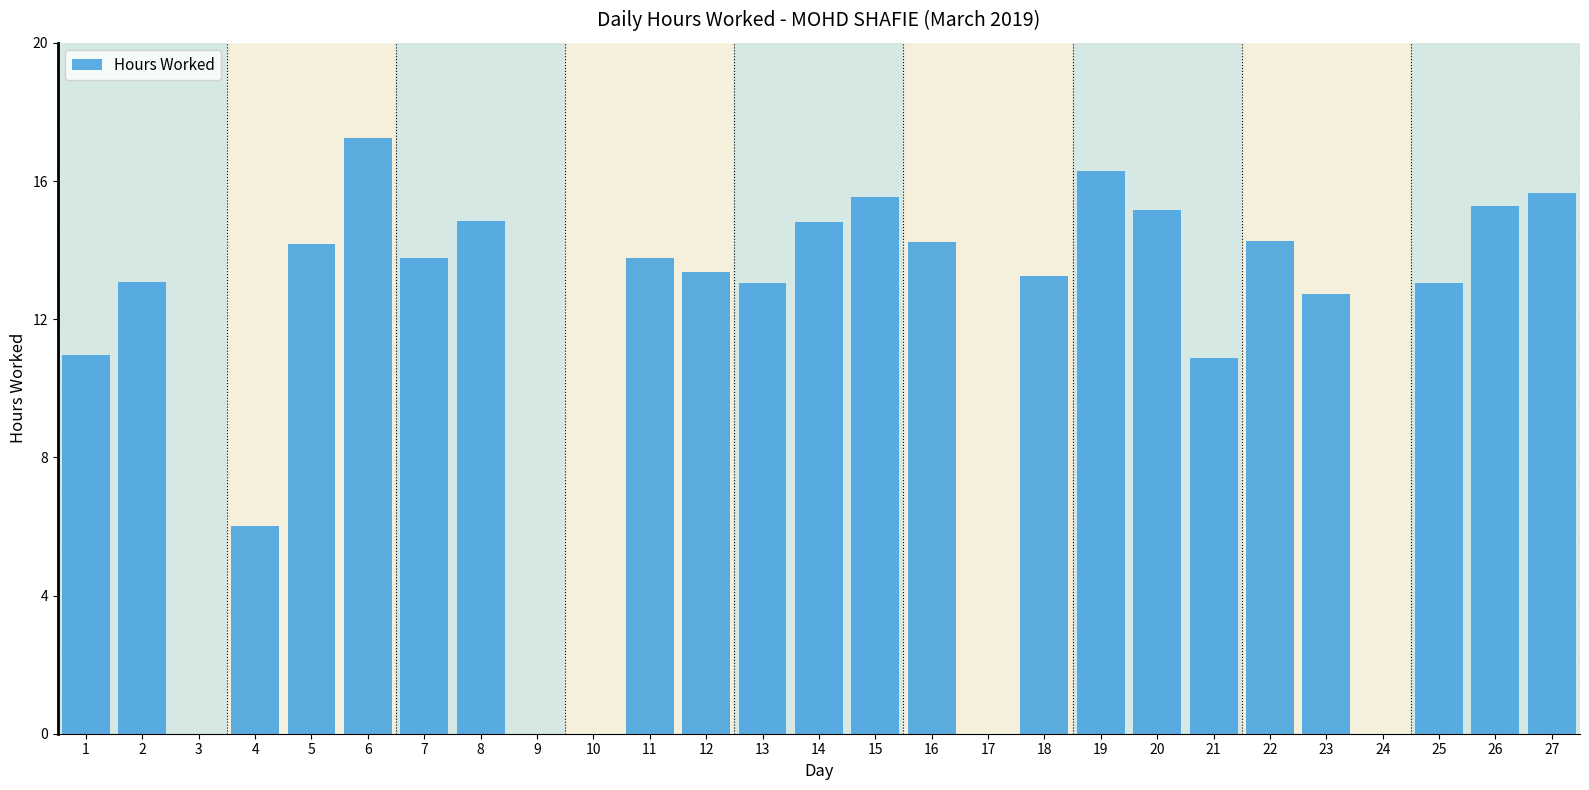

Between 15 and 14, which is larger?

15